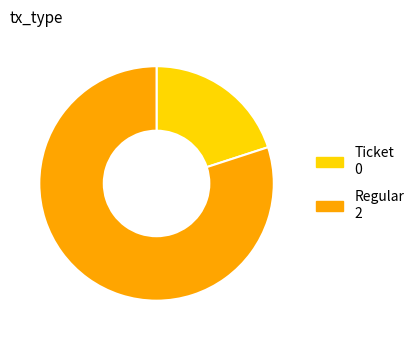

Rank the categories by value from lowest to highest.

Ticket, Regular